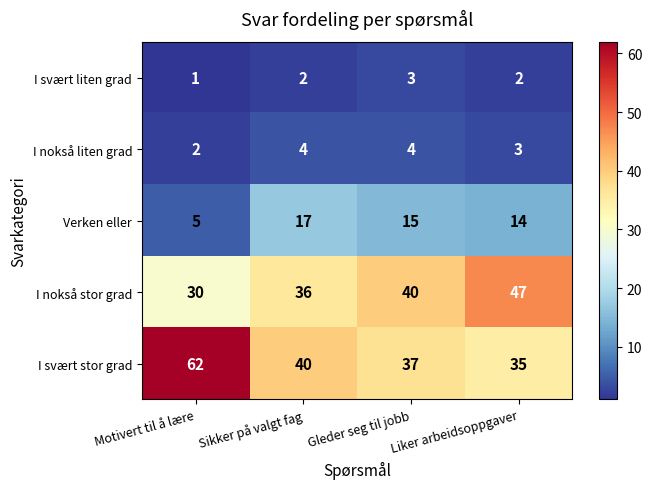

How many values in the Verken eller series are below 15?

2